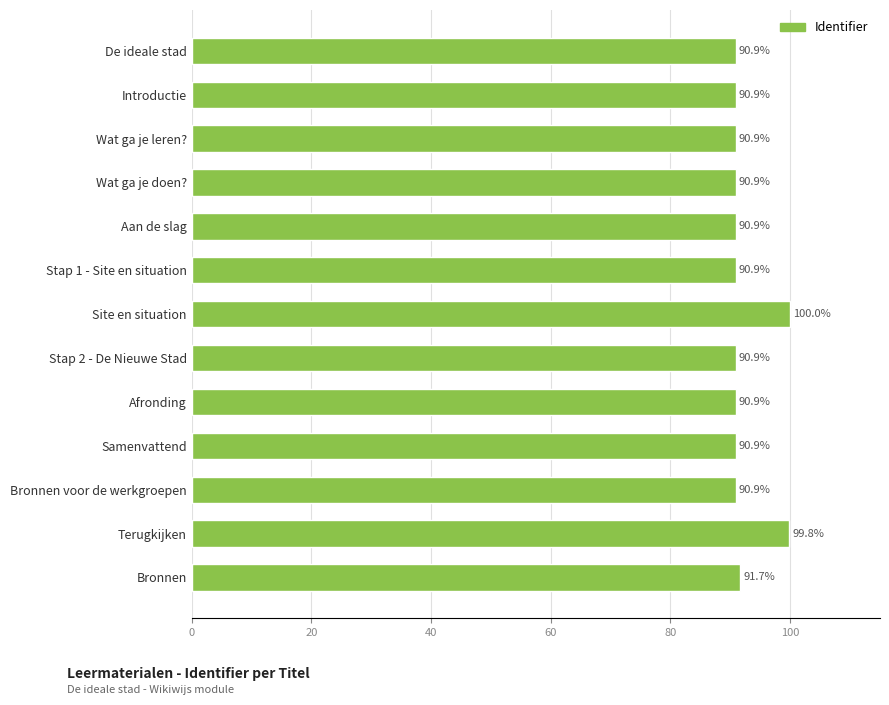

Between De ideale stad and Bronnen, which is larger?

Bronnen